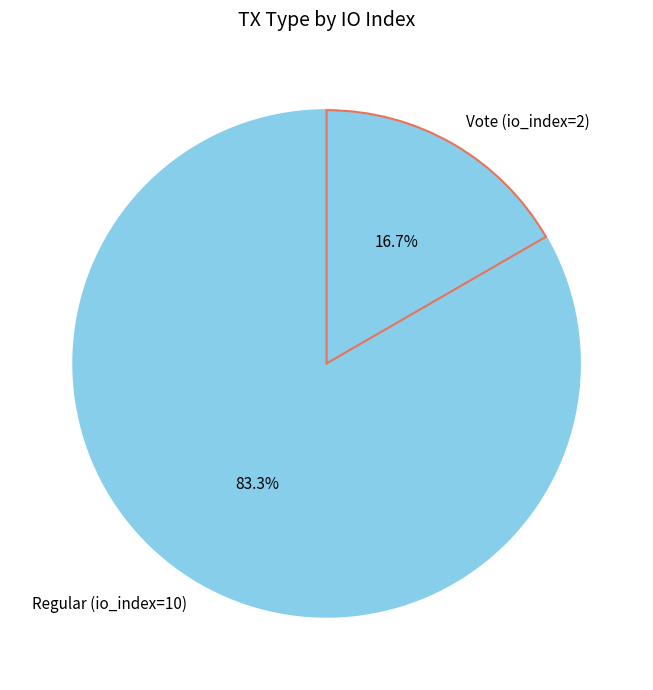

To the nearest percent, what is the combined percentage of Vote (io_index=2) and Regular (io_index=10)?

100%